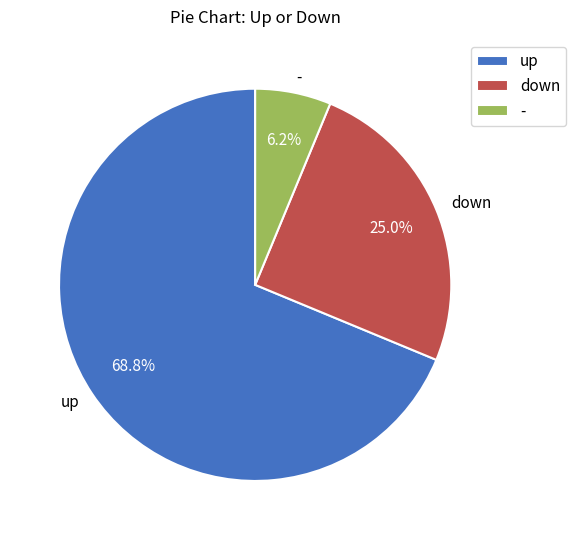

Rank the categories by value from highest to lowest.

up, down, -